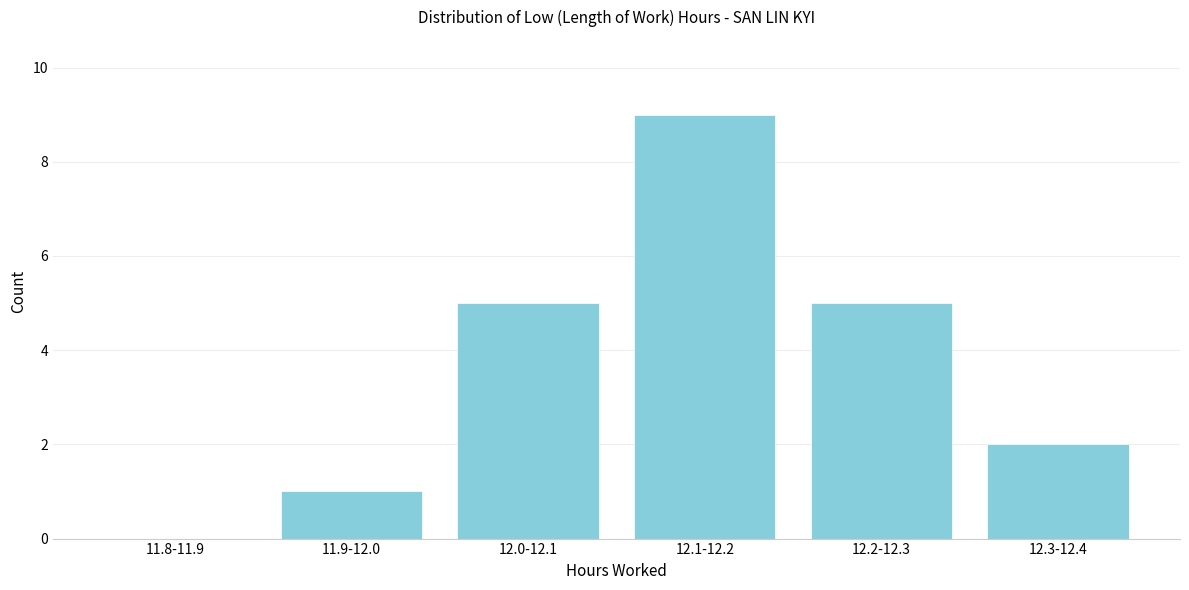

Reading right to left, extract all data points from this chart.

12.3-12.4=2	12.2-12.3=5	12.1-12.2=9	12.0-12.1=5	11.9-12.0=1	11.8-11.9=0